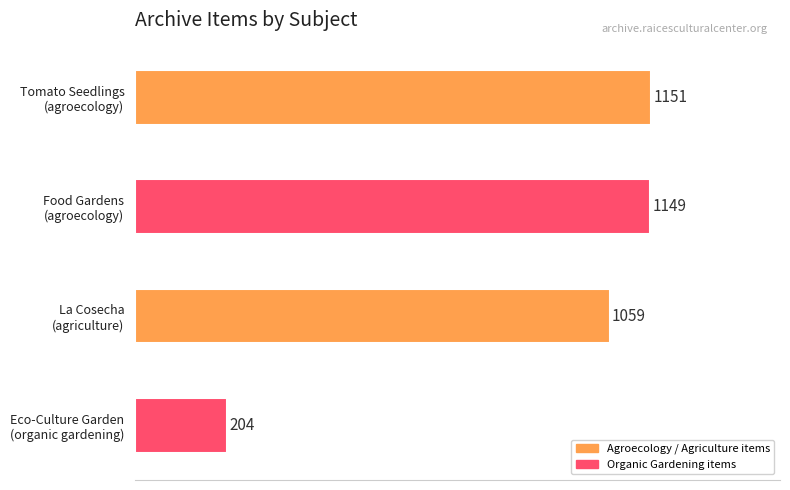

What is the difference between the maximum and minimum values?

947